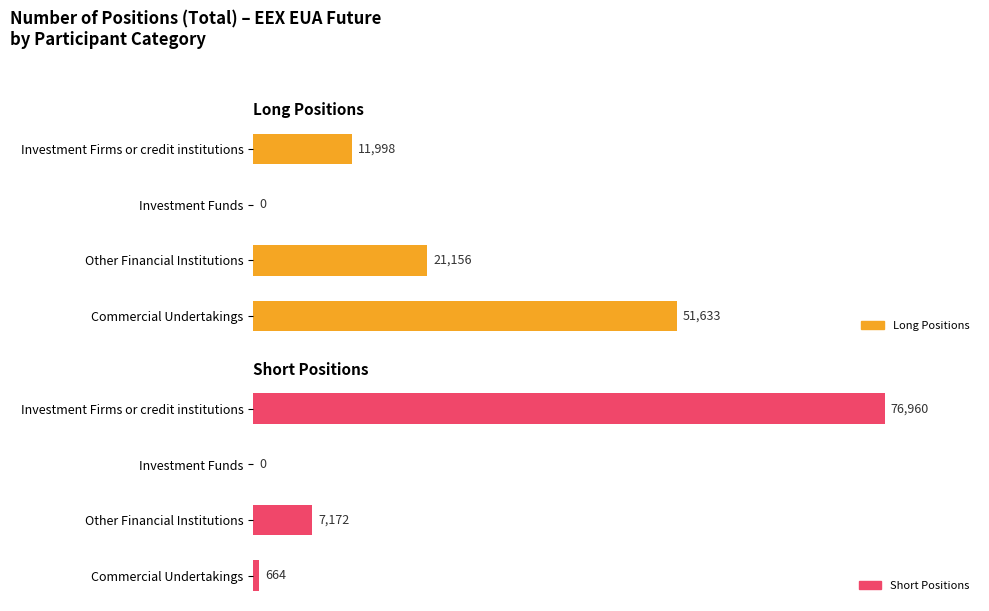

How many groups of bars are there?

4